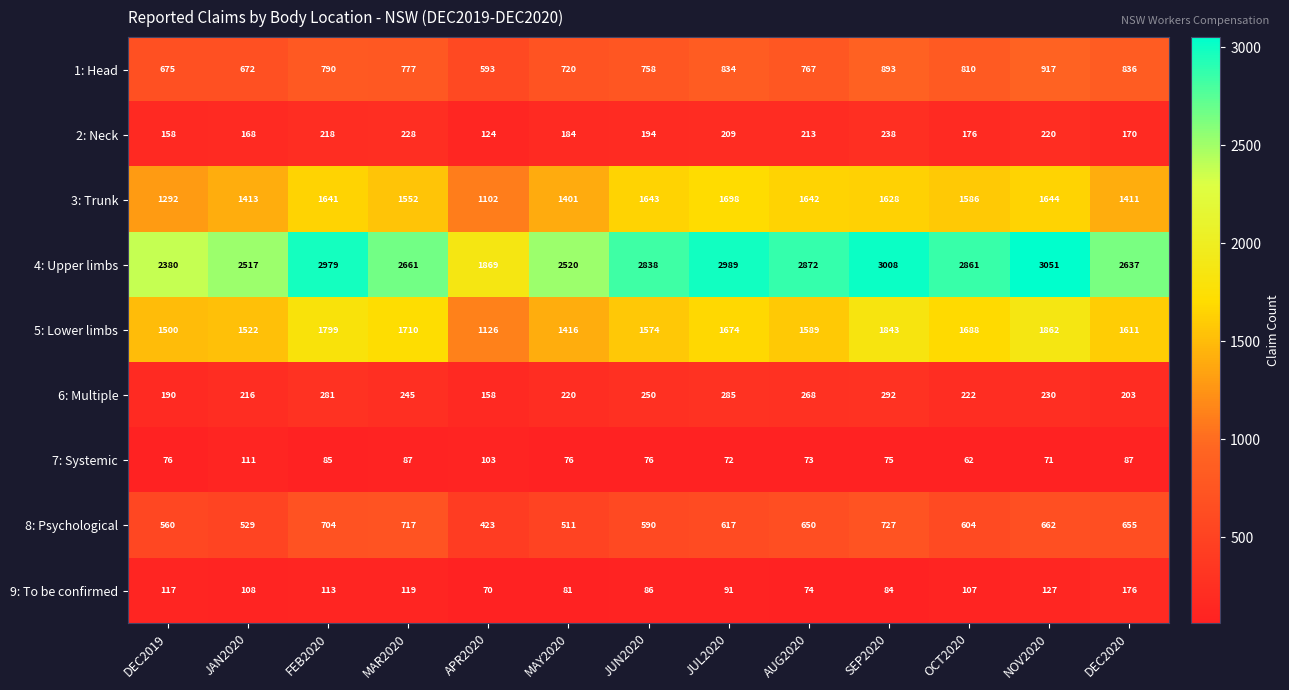

Which category has the lowest value in the 9: To be confirmed series?

APR2020